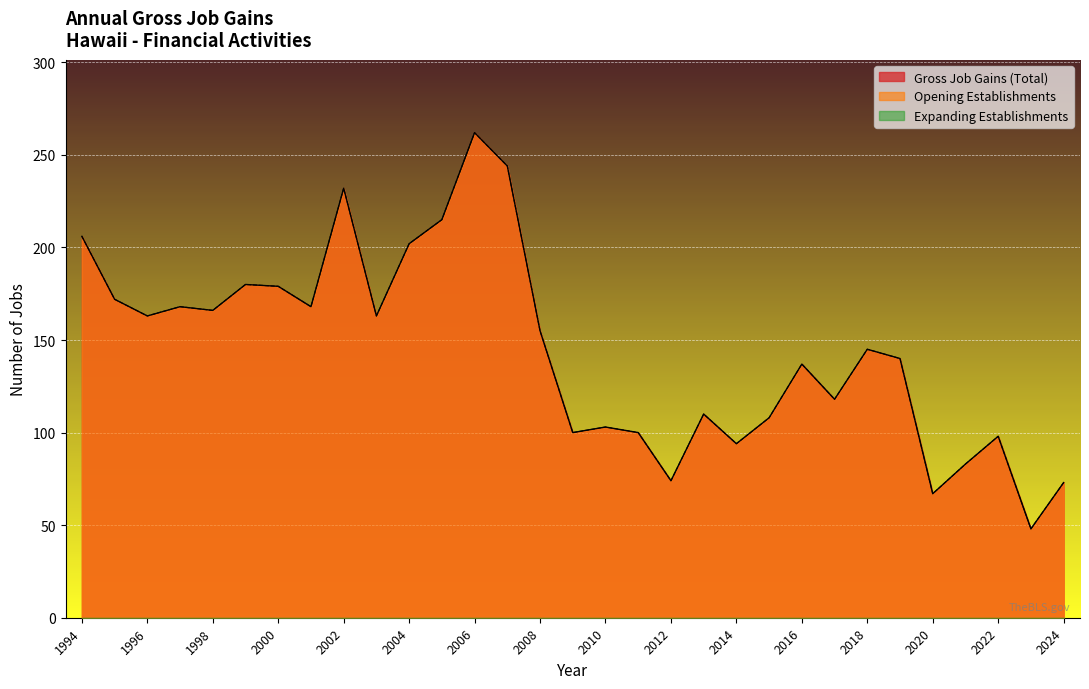

Reading left to right, extract all data points from this chart.

Gross Job Gains (Total): 206	172	163	168	166	180	179	168	232	163	202	215	262	244	155	100	103	100	74	110	94	108	137	118	145	140	67	83	98	48	73
Opening Establishments: 206	172	163	168	166	180	179	168	232	163	202	215	262	244	155	100	103	100	74	110	94	108	137	118	145	140	67	83	98	48	73